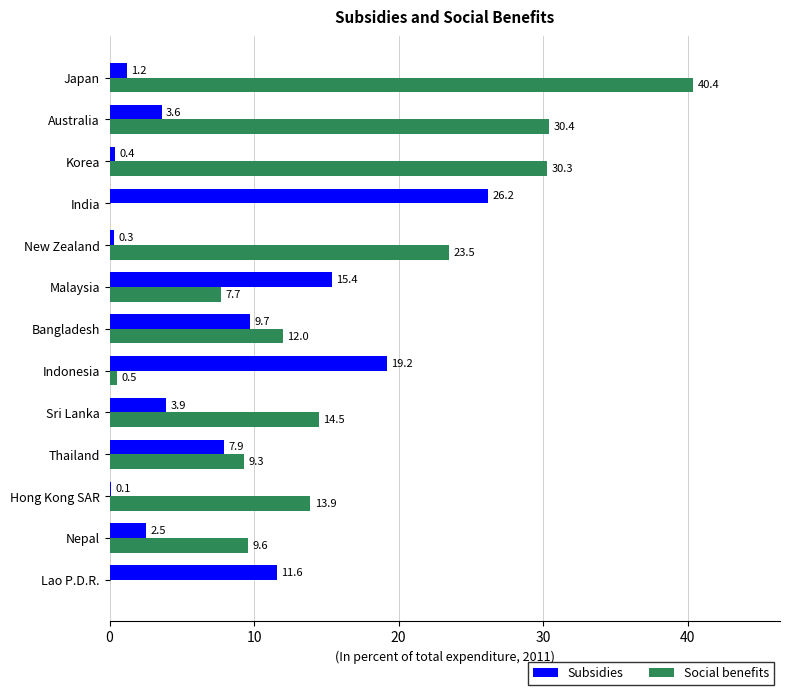

The value of Social benefits at Korea is 7.6. True or false?

False